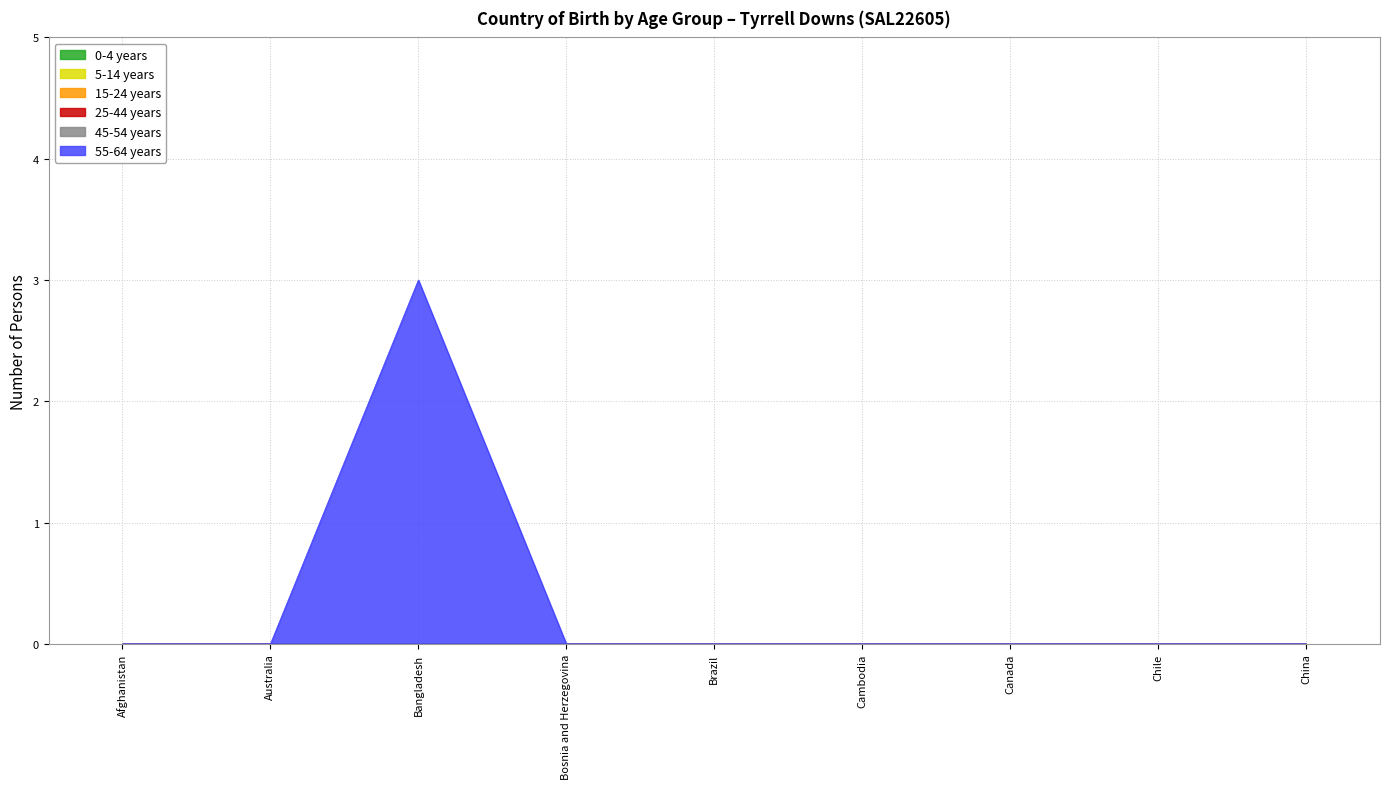

True or false: 55-64 years and 15-24 years cross at least once.

False